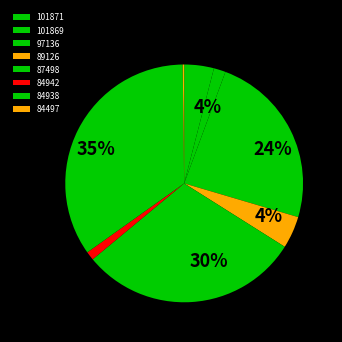

Rank the categories by value from lowest to highest.

84497, 84942, 101869, 101871, 89126, 97136, 87498, 84938